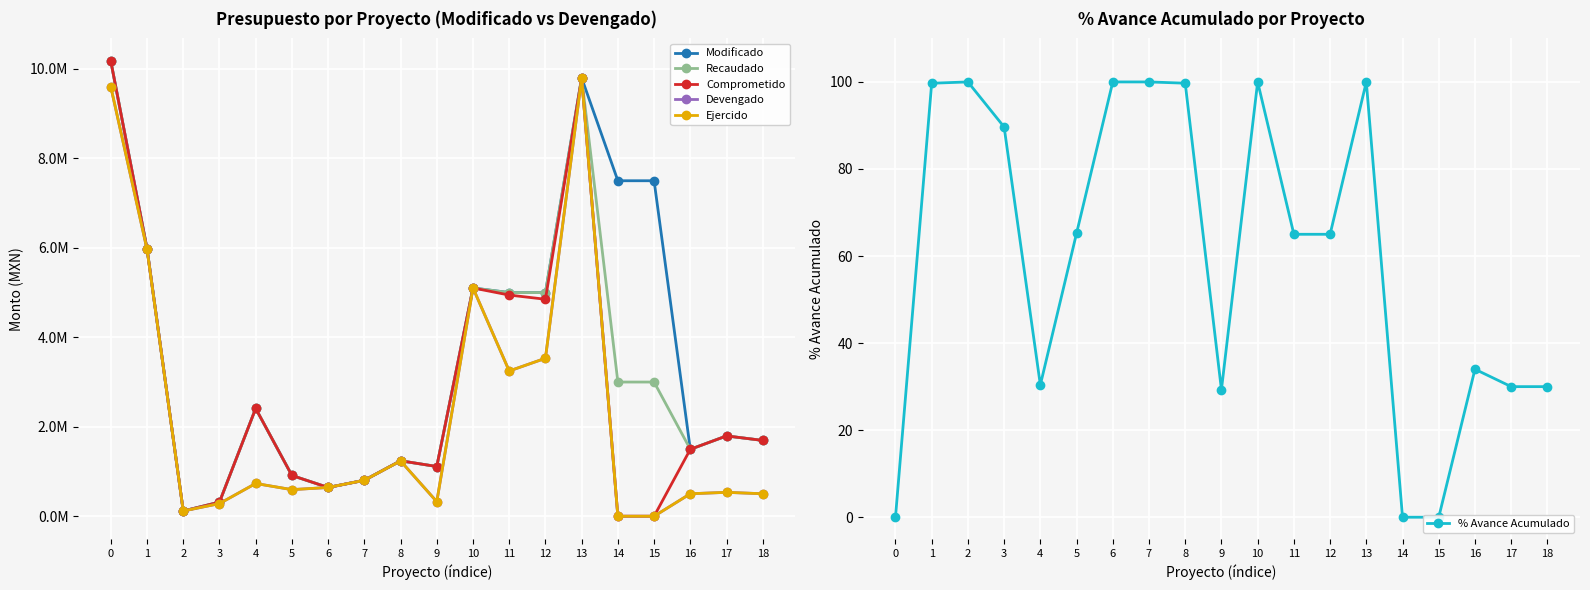

Which series has the widest spread of values?

Comprometido